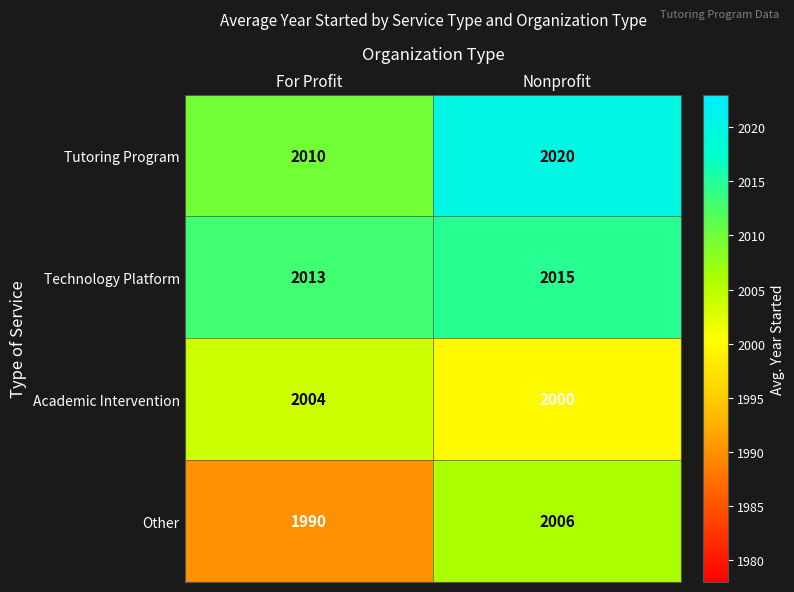

The value of Technology Platform at For Profit is 2013. True or false?

True